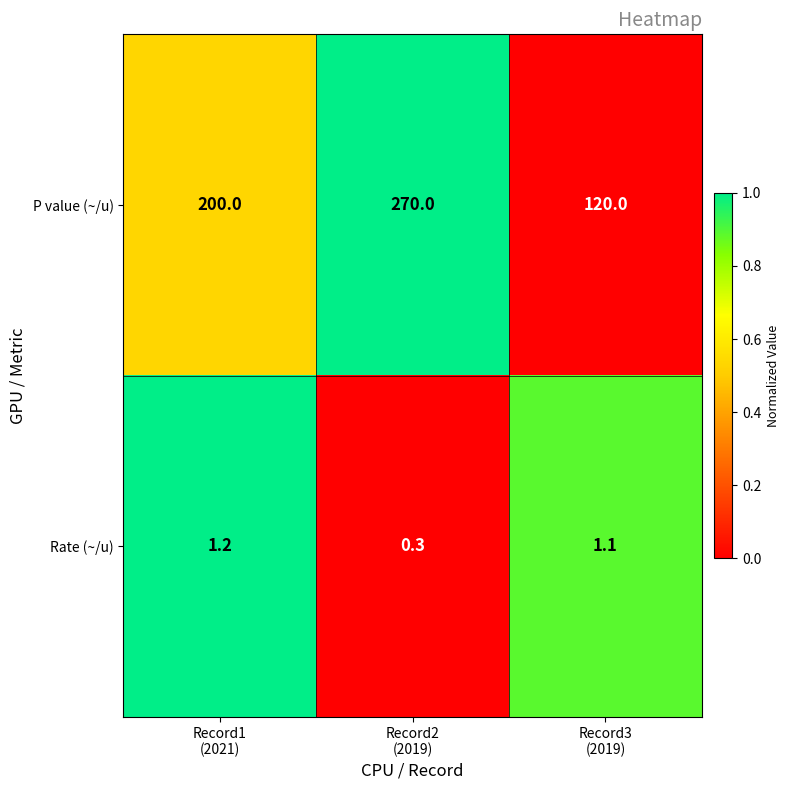

Reading right to left, extract all data points from this chart.

P value (~/u): 120.0	270.0	200.0
Rate (~/u): 1.1	0.3	1.2